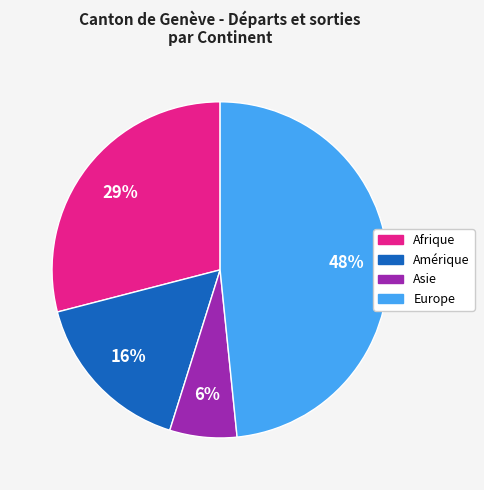

Does Asie represent more than half of the total?

No